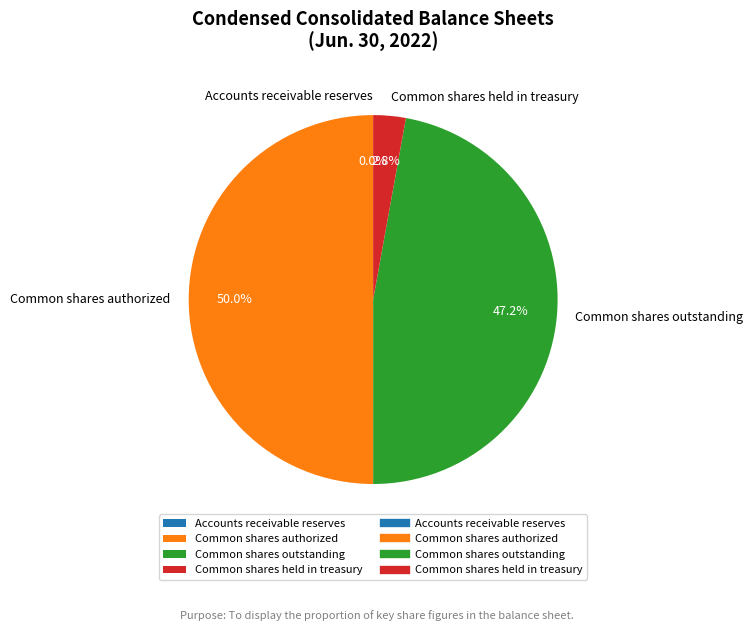

Is the sum of Common shares authorized and Common shares held in treasury greater than half?

Yes